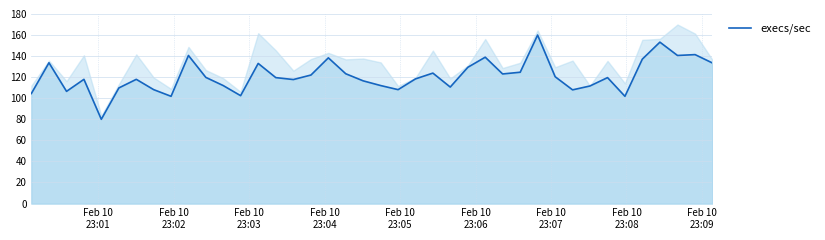

What is the lowest value of the execs/sec series?

80.0